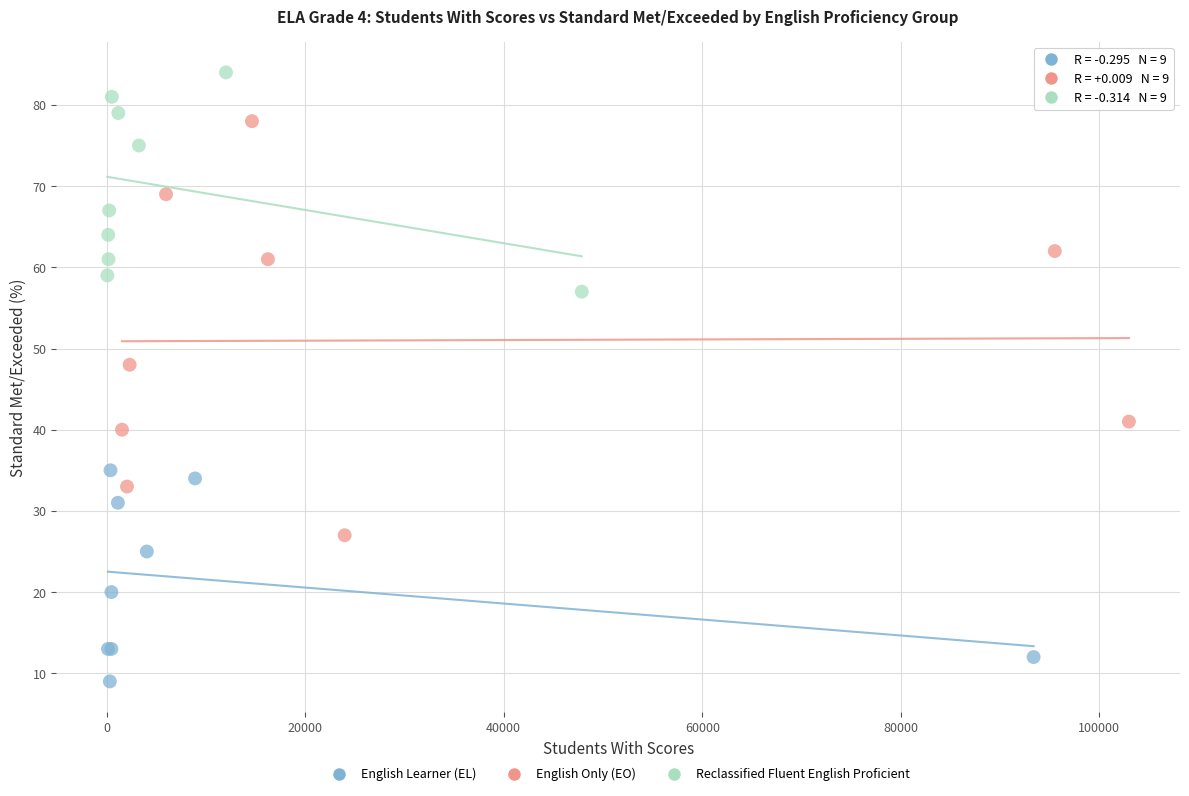

Which series has the widest spread of Y values?

English Only (EO)